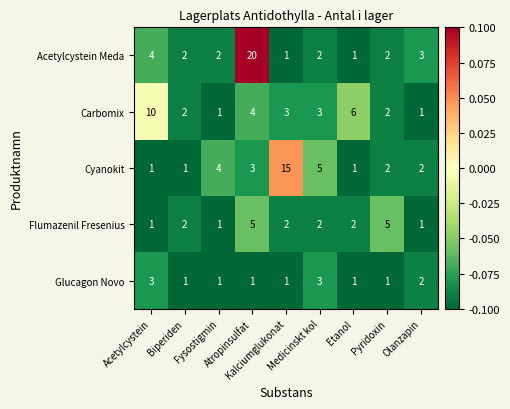

How many Carbomix values are between 2 and 4?

5